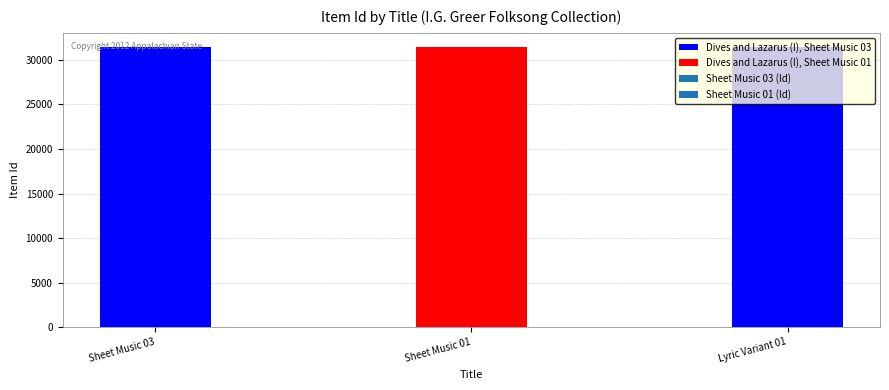

How many data points are above 31471?

1